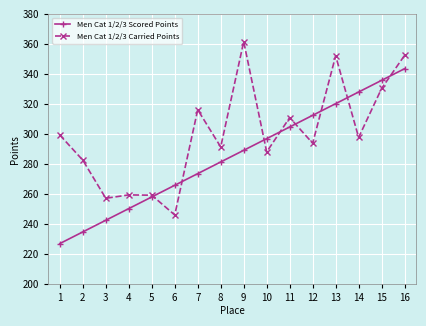

The value of Men Cat 1/2/3 Scored Points at 12 is 312.5. True or false?

True